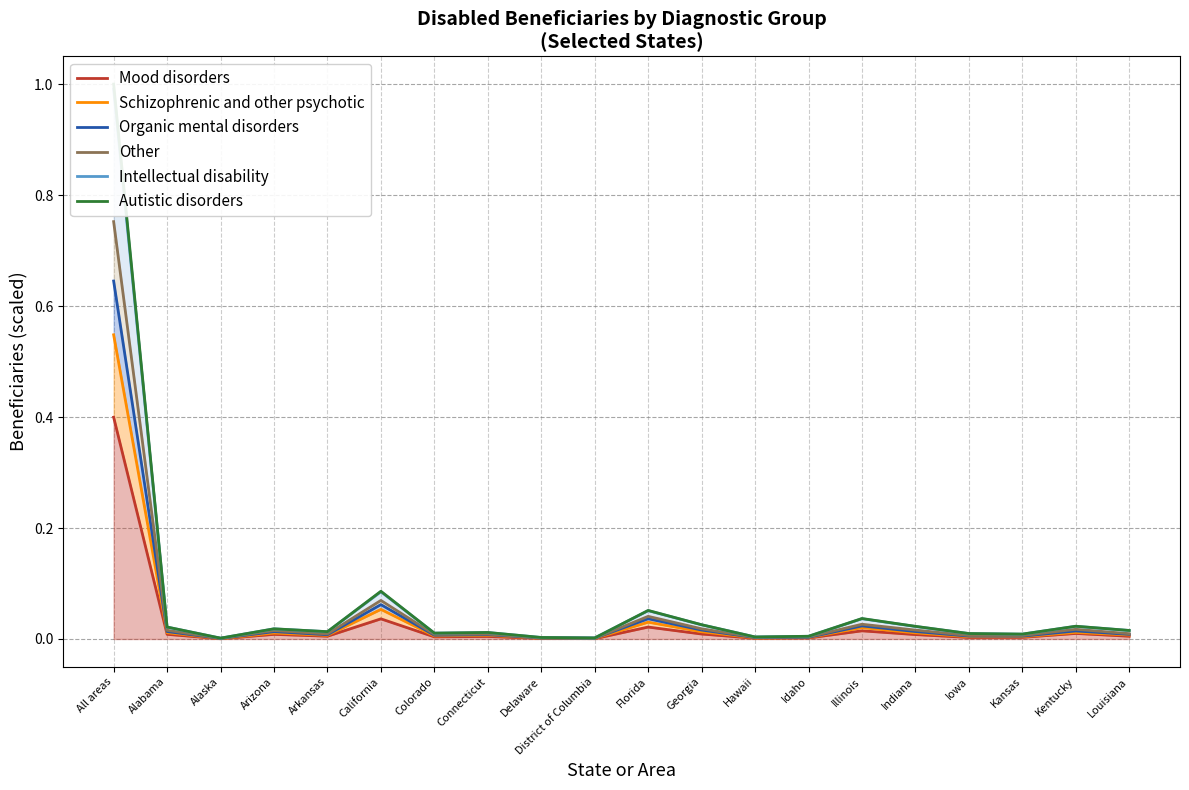

True or false: Intellectual disability has a value of 0.0 at Alaska.

False